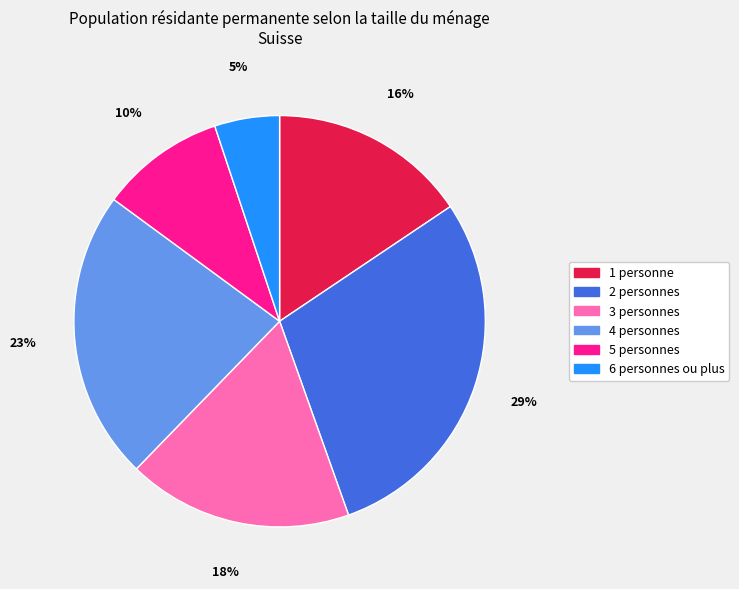

Which category has the smallest portion of the pie?

6 personnes ou plus